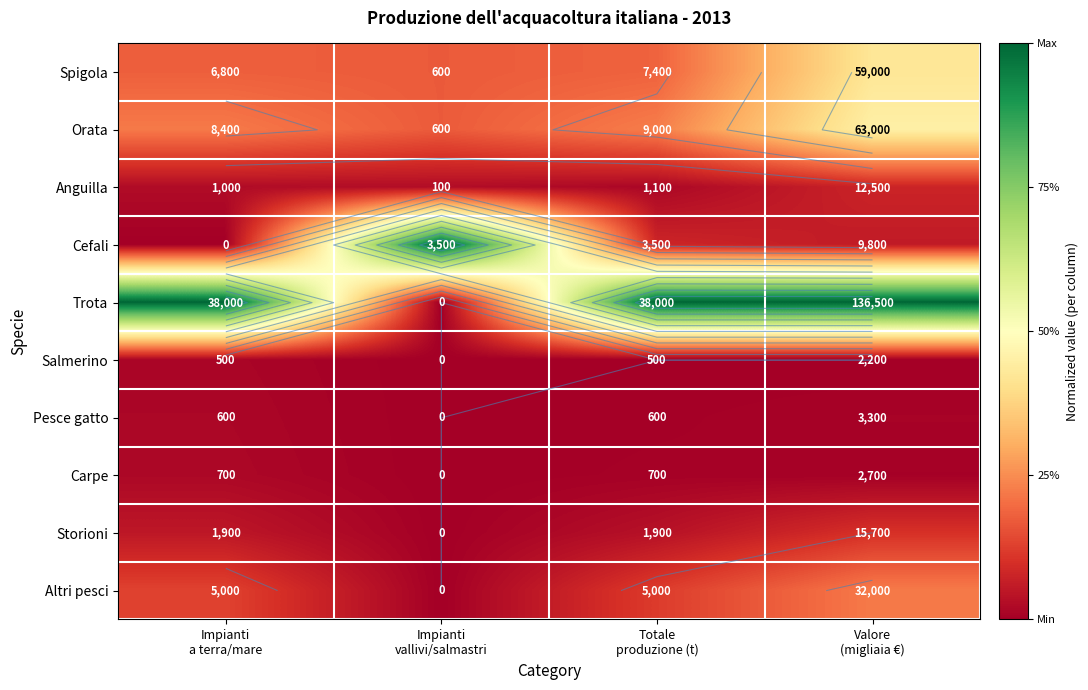

True or false: Trota has a value of 0.4 at Totale produzione (t).

False